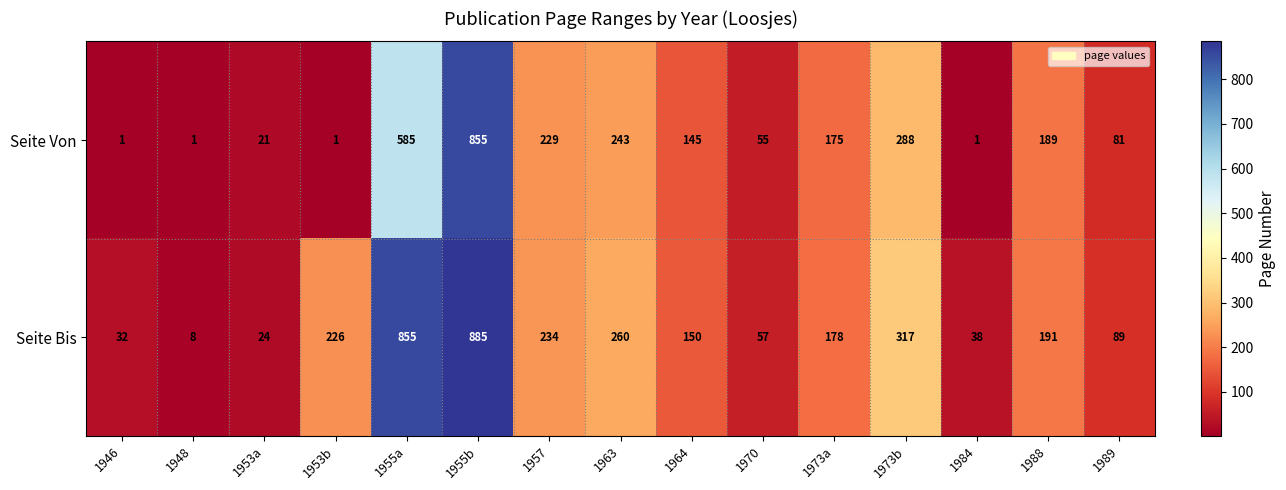

At how many categories does at least one series exceed 421?

2